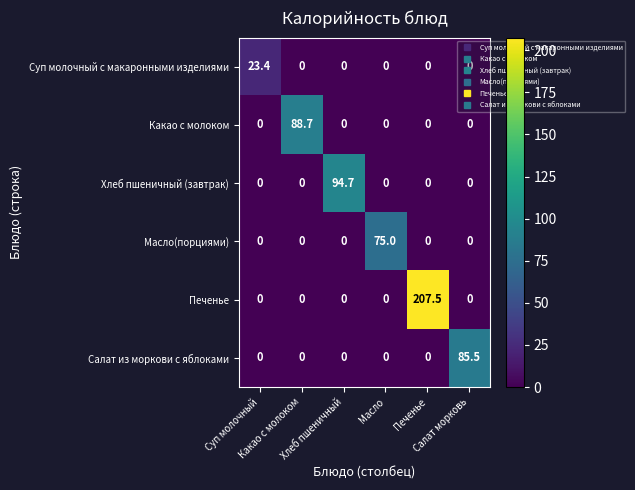

What is the greatest value displayed?

207.5